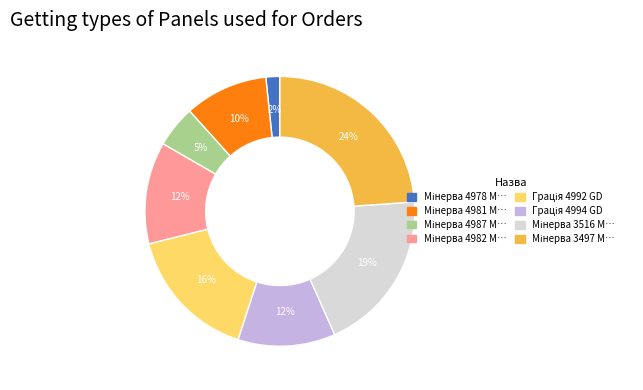

To the nearest percent, what is the average slice percentage?

12%